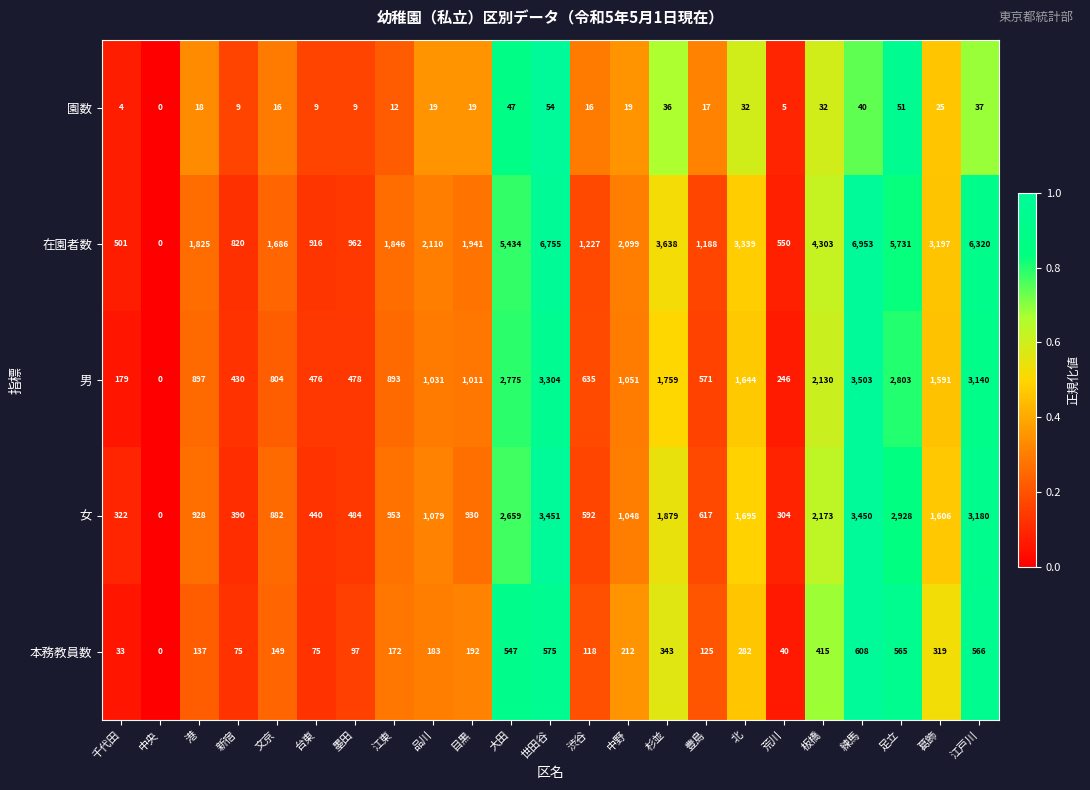

Which series has the widest spread of values?

在園者数